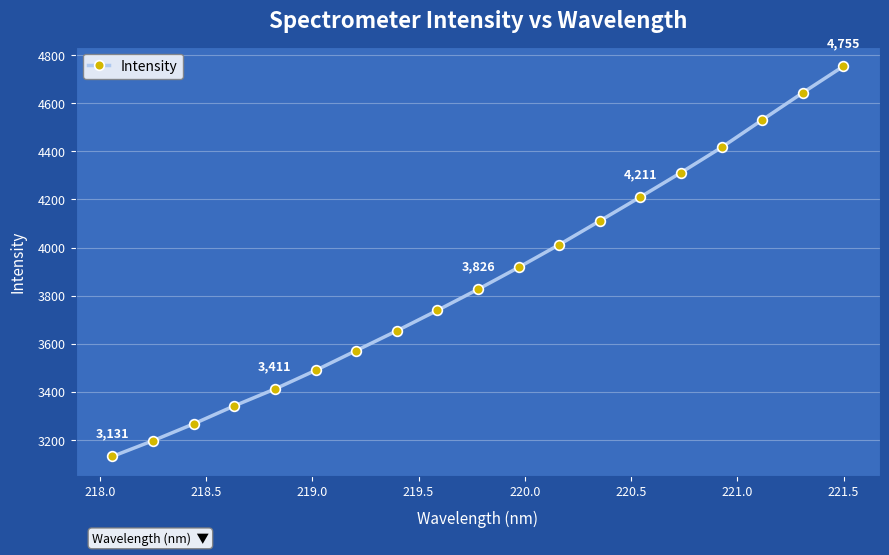

Reading left to right, list all the values displayed in this chart.

3130.8	3196.3	3266.2	3341.1	3411.3	3488.8	3571.1	3653.4	3738.6	3826.3	3917.6	4012.1	4111.0	4210.7	4312.0	4417.0	4531.2	4644.5	4754.6